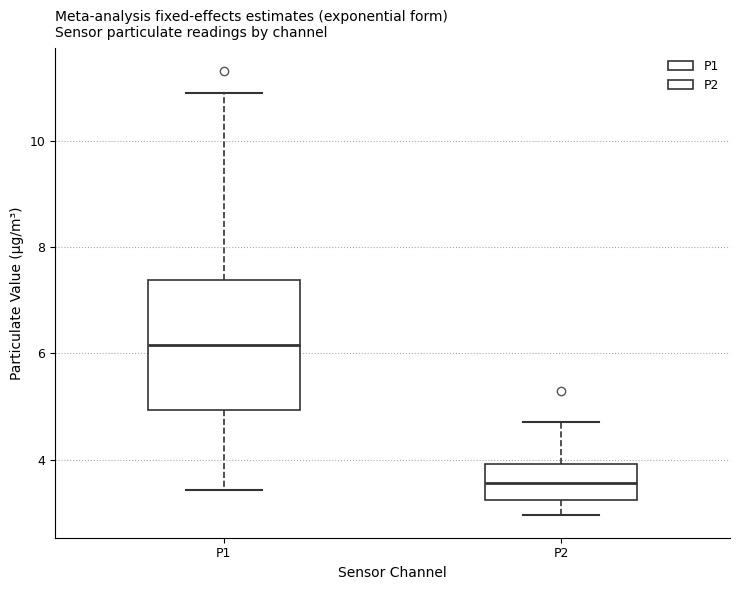

Comparing the boxes themselves (not the whiskers), which one is the tallest?

P1